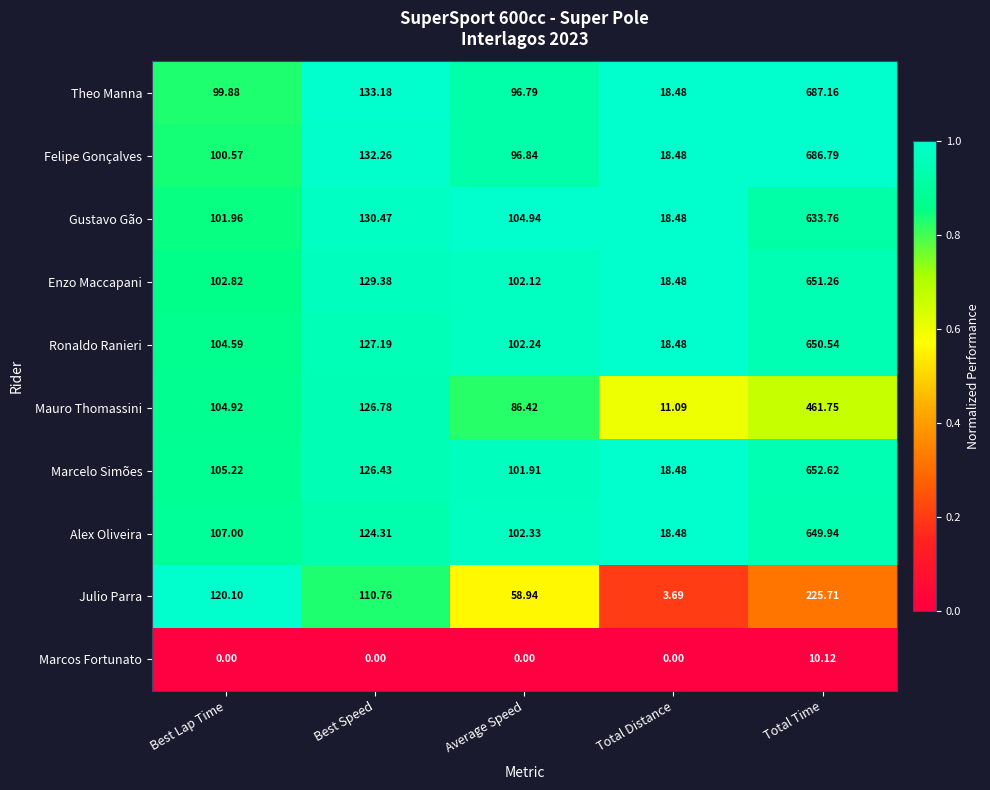

Which category has the lowest value in the Felipe Gonçalves series?

Total Distance